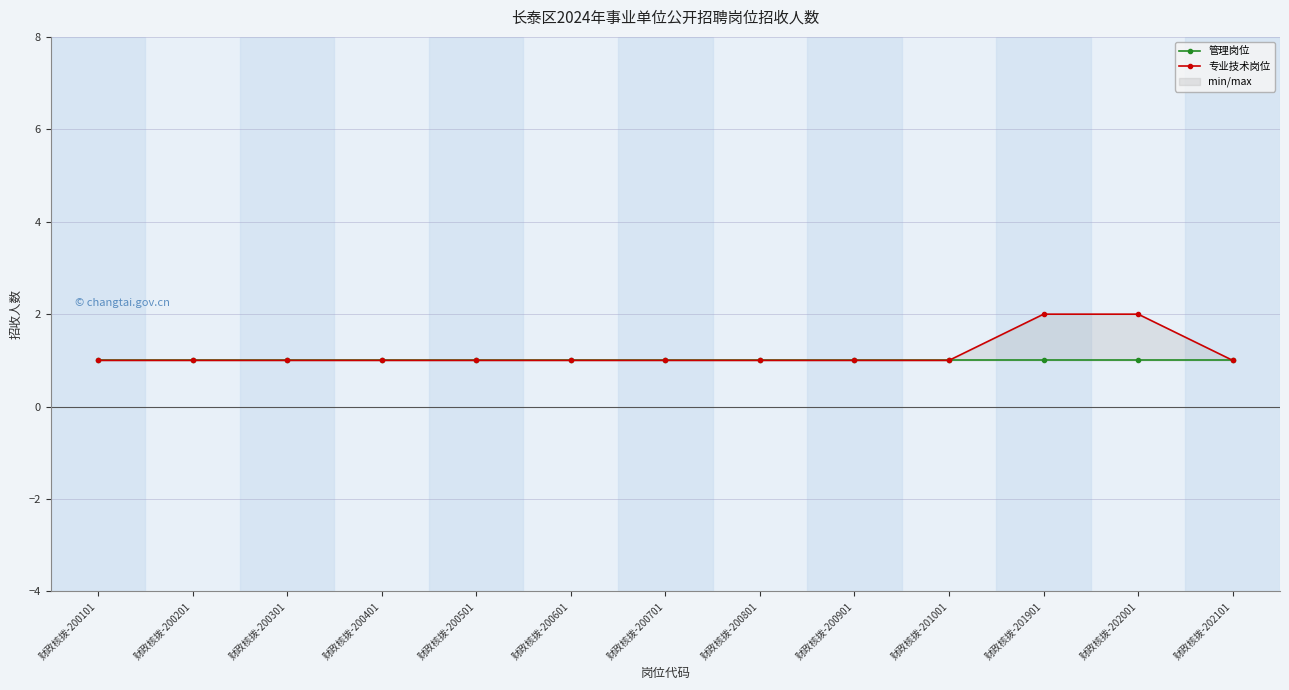

Which category has the highest value in the 管理岗位 series?

财政核拨-200101